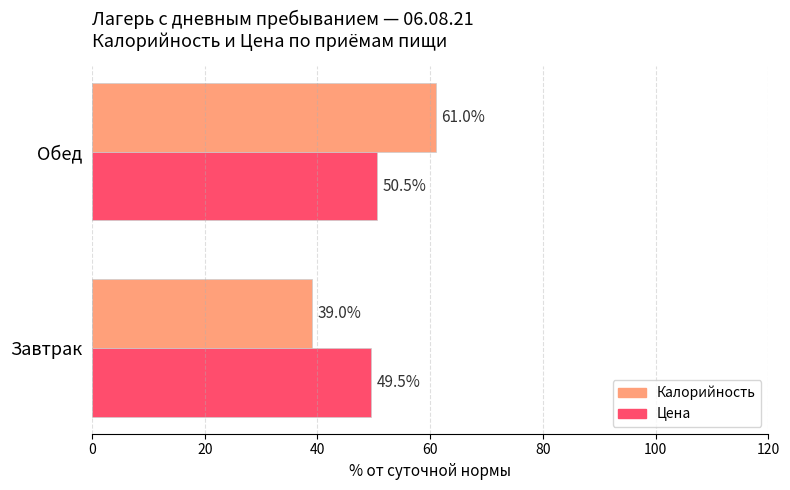

What is the sum of all Цена values?

100.0